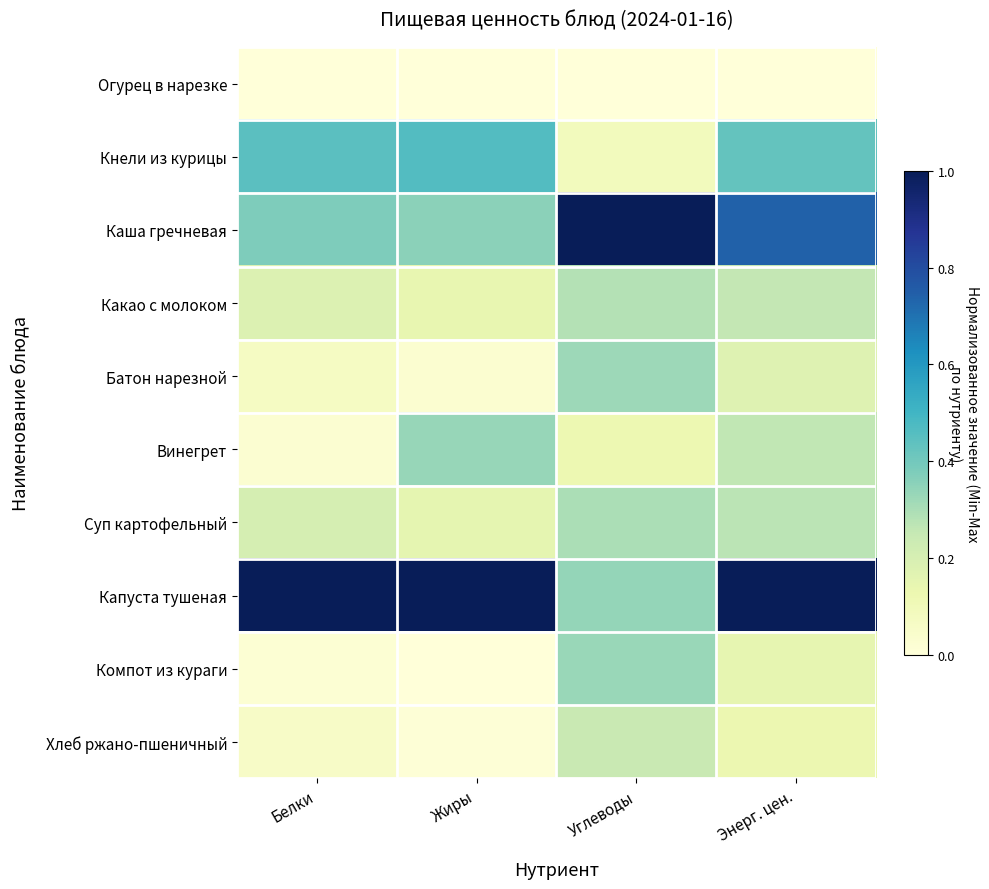

Between Энерг. цен. and Белки, which is larger?

Энерг. цен.